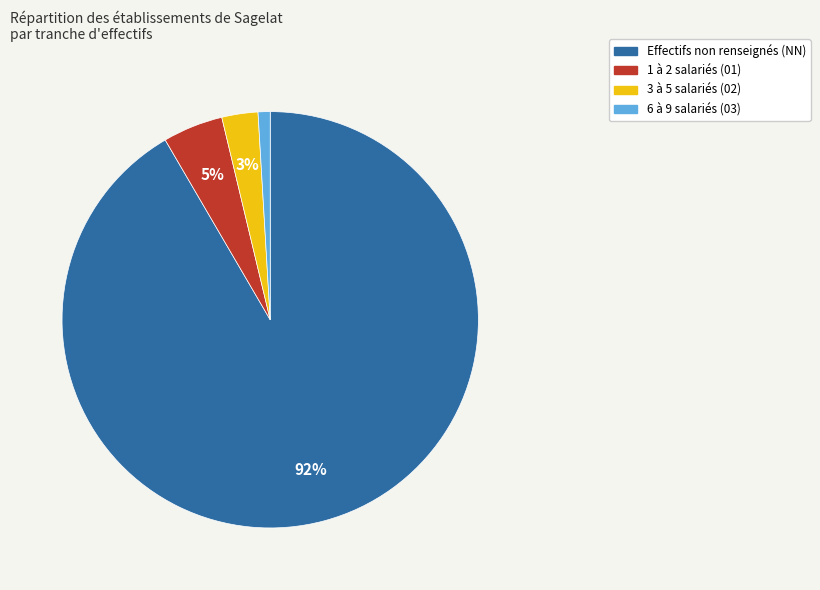

How many slices are in this pie chart?

4